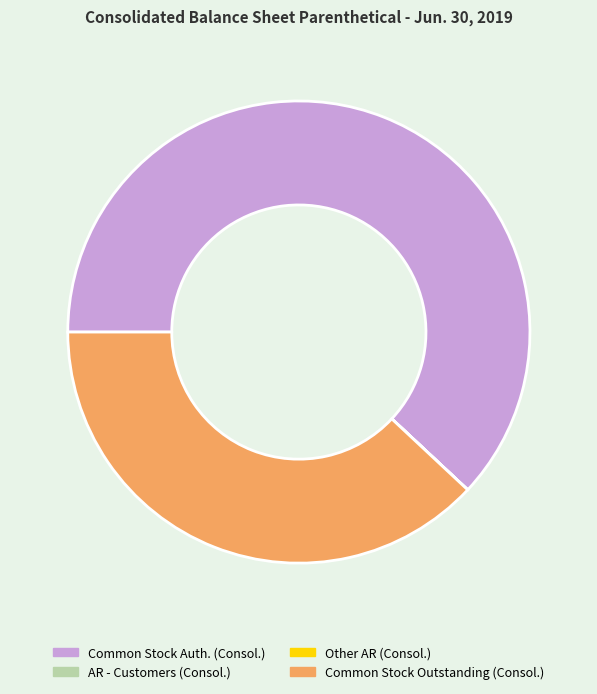

Which category accounts for the majority?

Common Stock Auth. (Consol.)